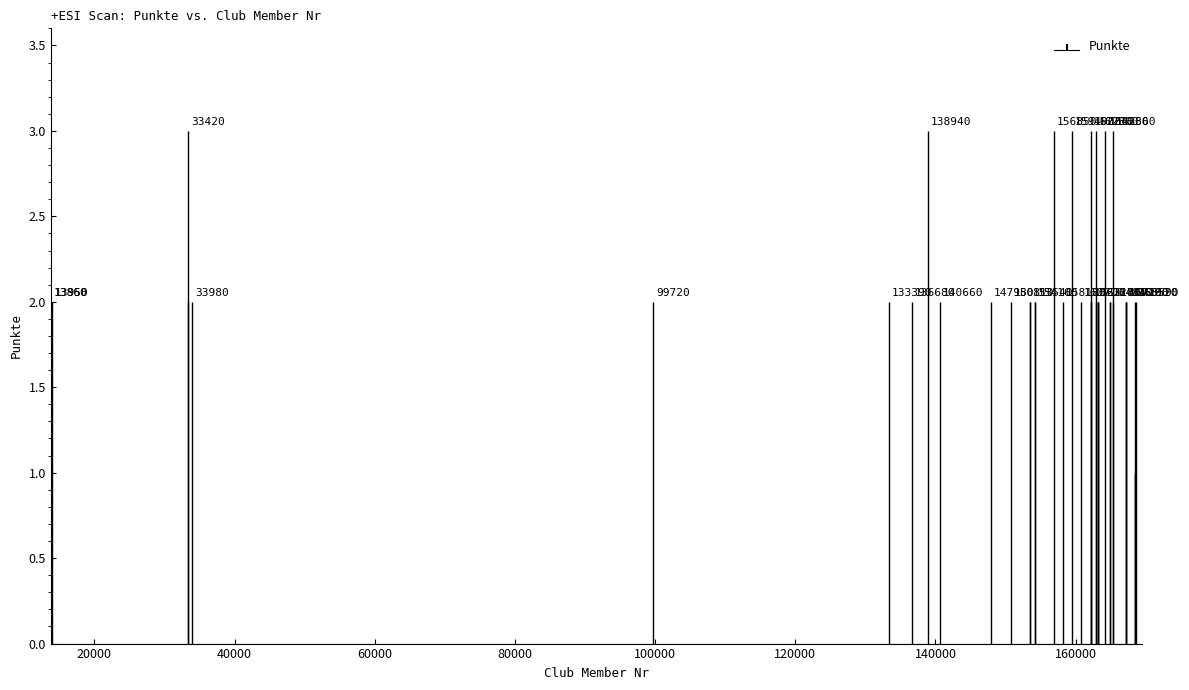

True or false: the data has more than 2 interior local peaks.

False